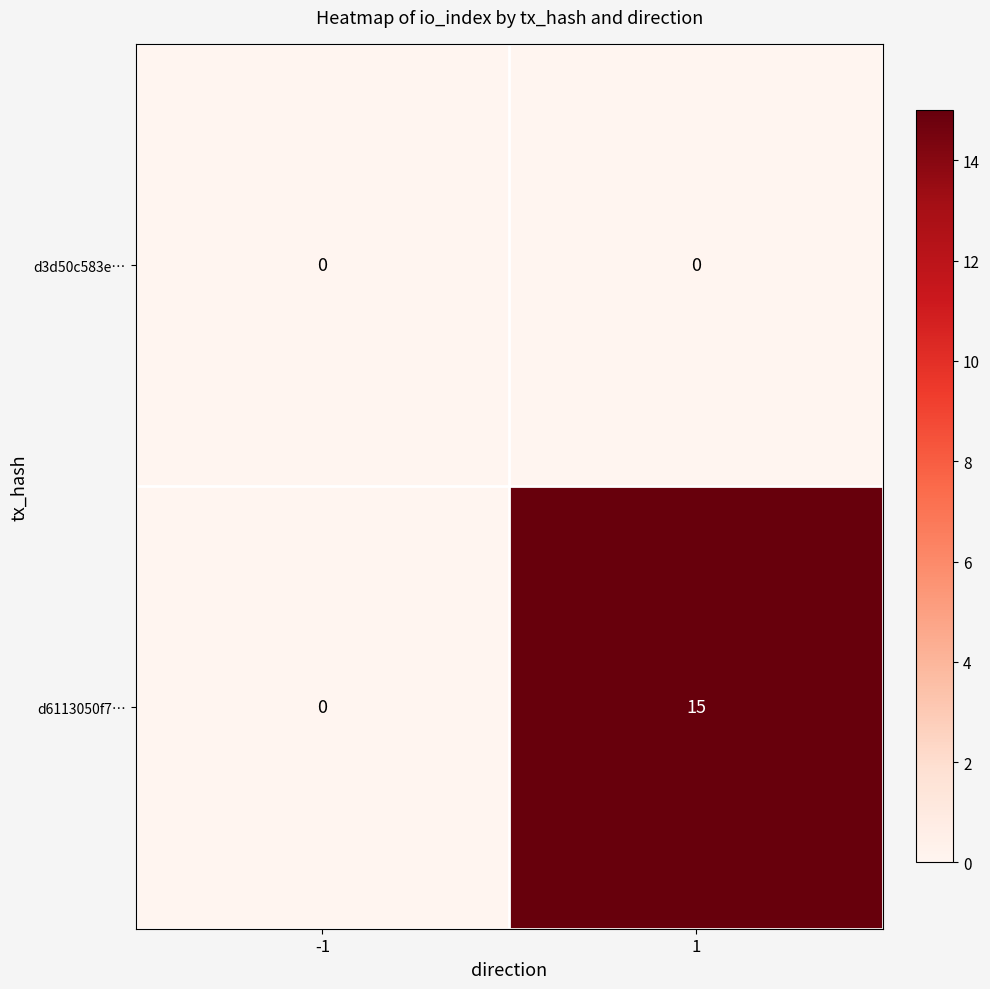

List the labels in order of d6113050f7… value, smallest first.

-1, 1